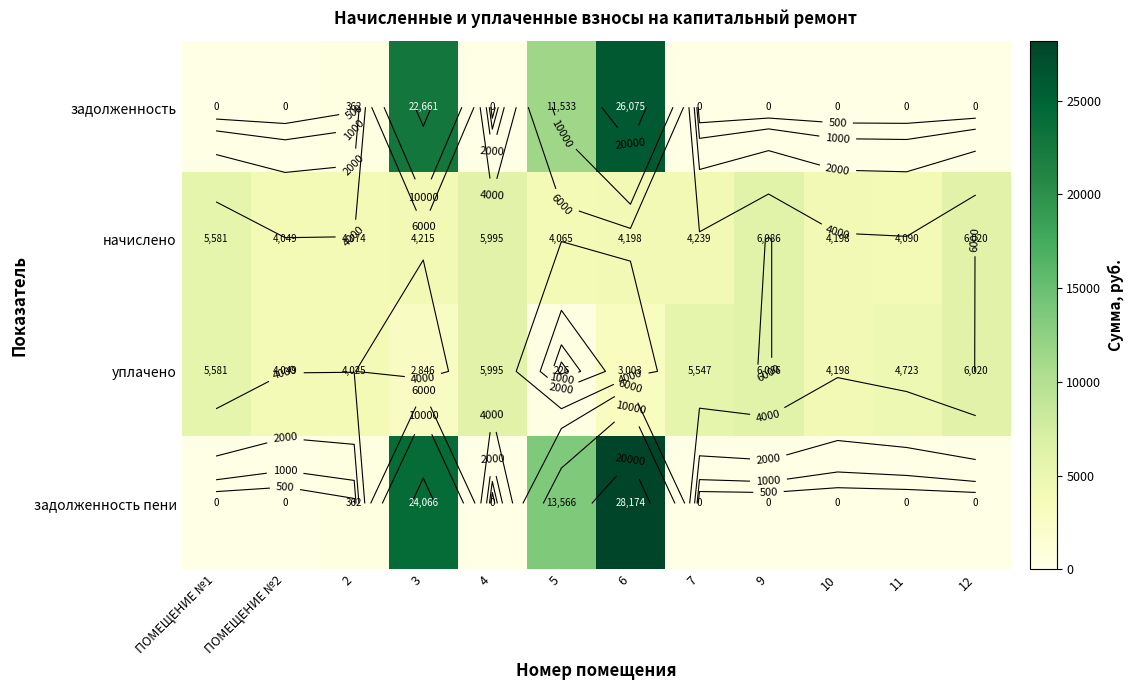

What is the difference between the highest and lowest values at 5?

13339.7